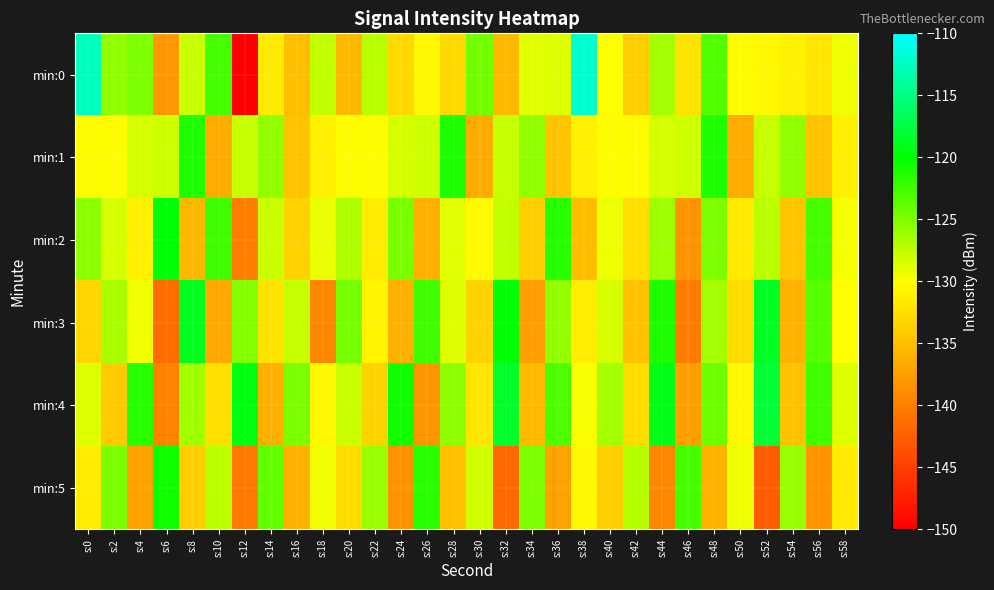

Which has a higher value, s:44 or s:4?

s:4